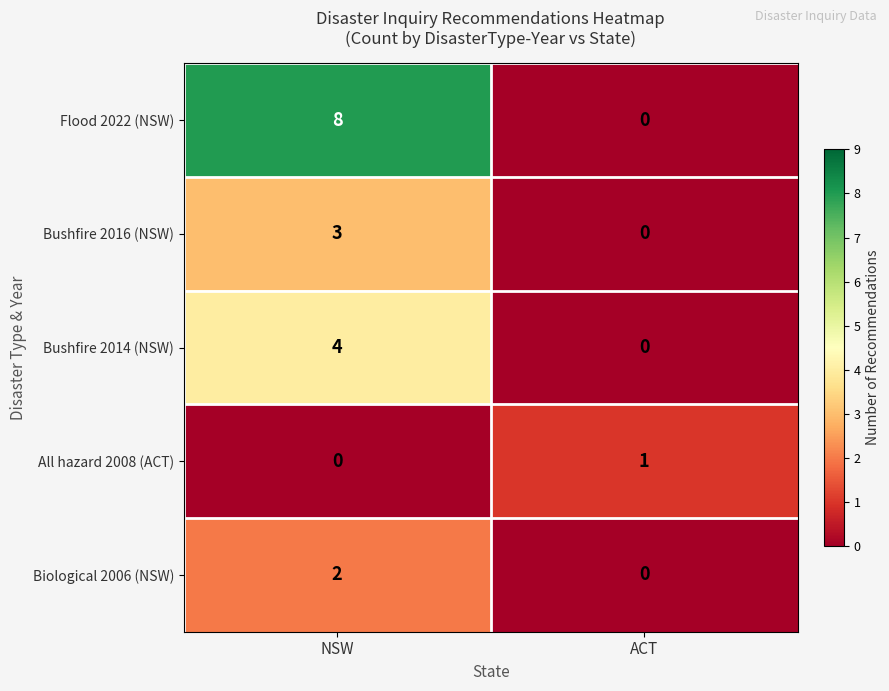

The value of Biological 2006 (NSW) at ACT is 0. True or false?

True